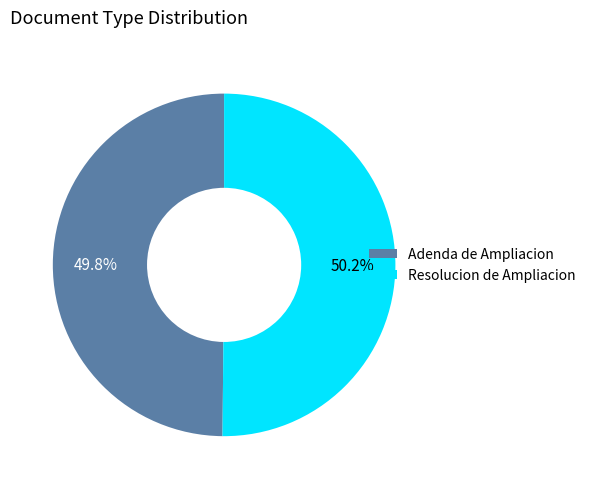

To the nearest percent, what portion does Resolucion de Ampliacion represent?

50%